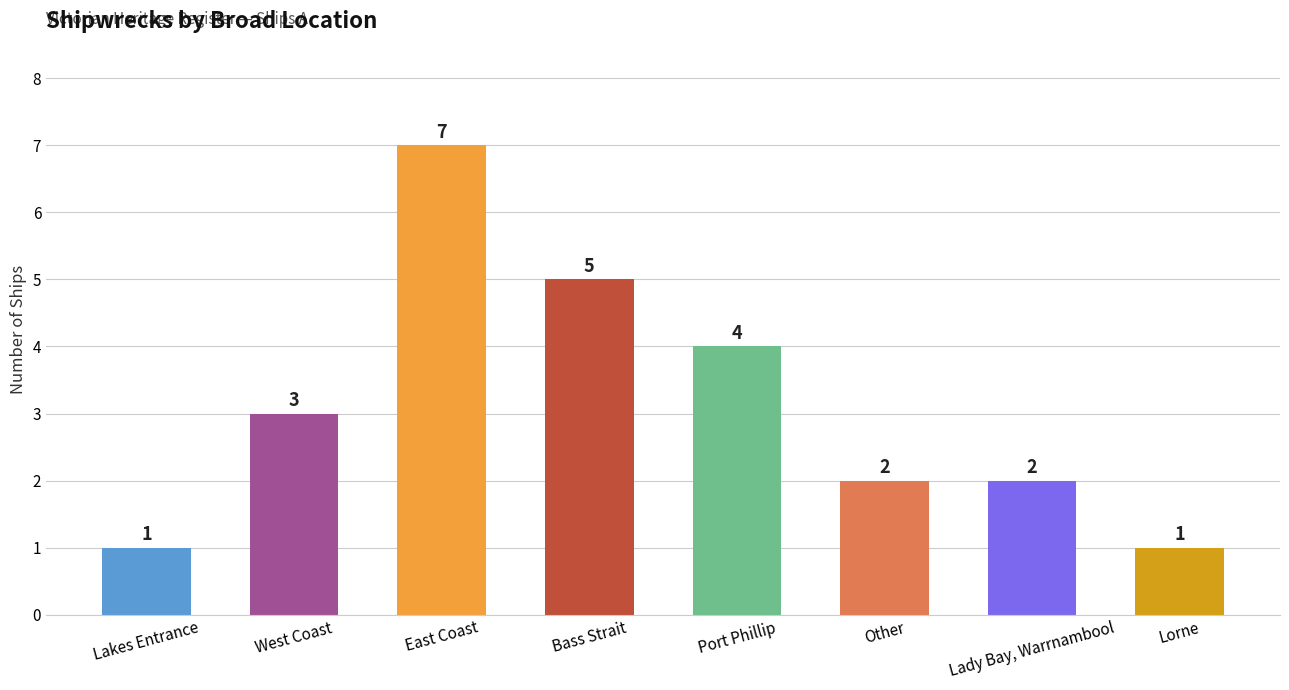

True or false: the data shows 1 at Lady Bay, Warrnambool.

False